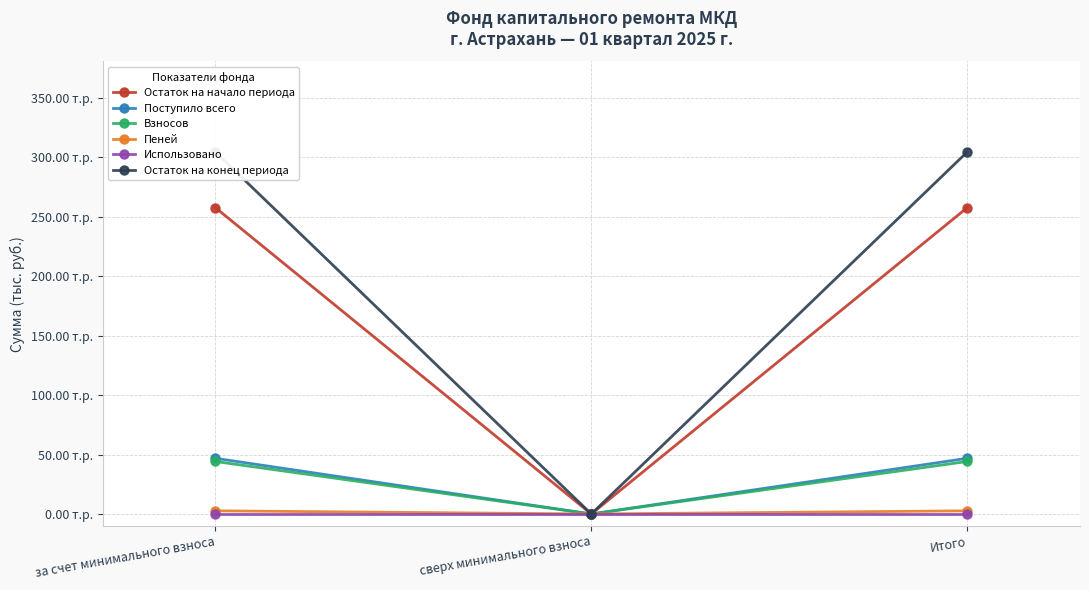

How many values in the Поступило всего series are below 46?

1